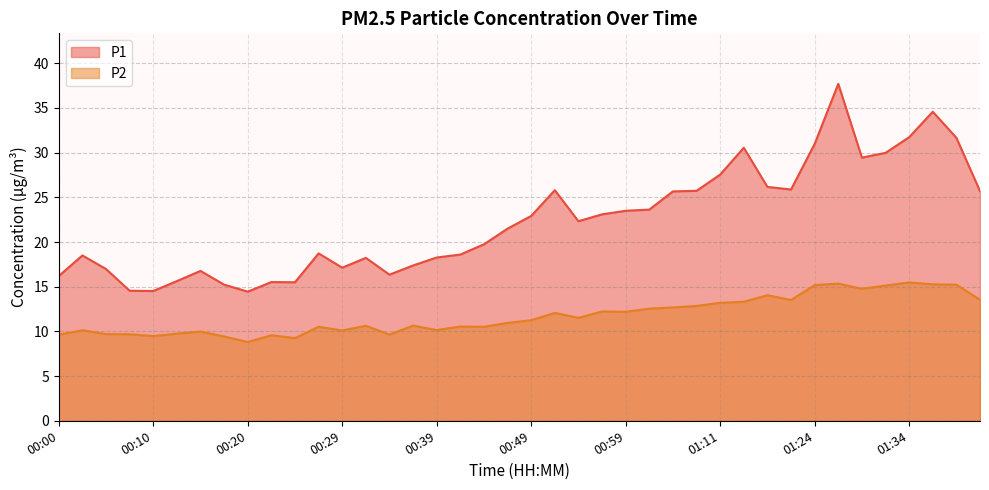

Which category has the lowest value in the P2 series?

00:20